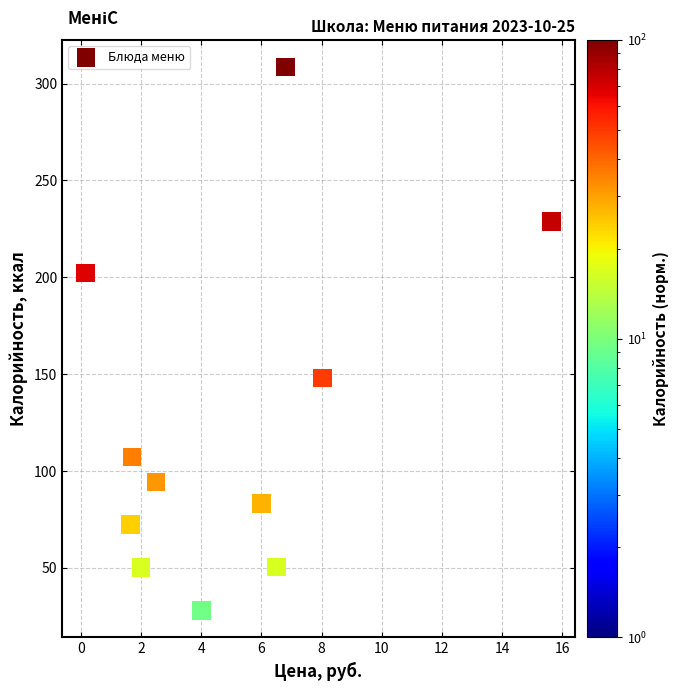

What is the average X value?

5.0